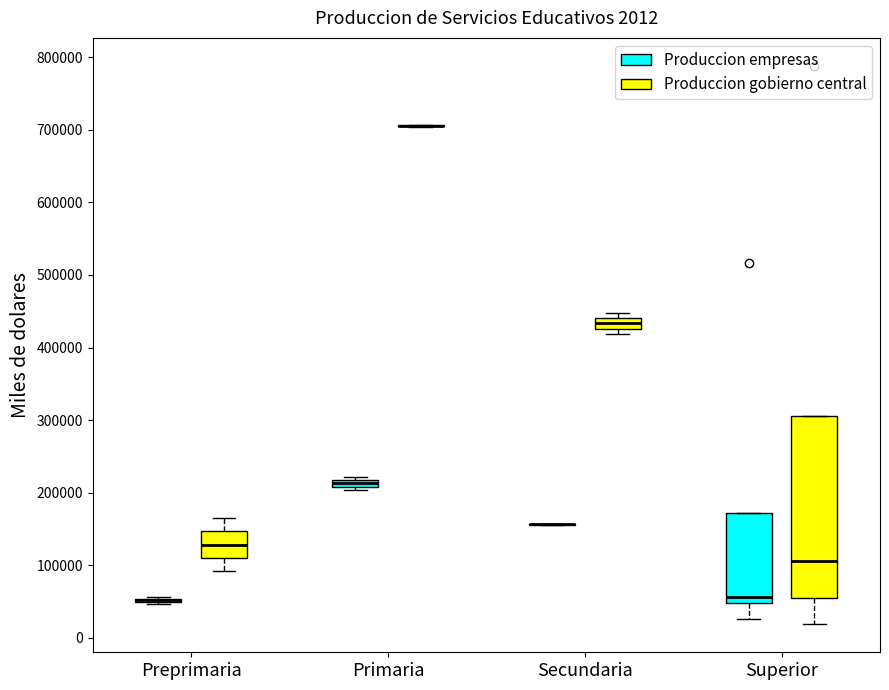

Comparing the boxes themselves (not the whiskers), which one is the tallest?

Superior (Produccion gobierno central)